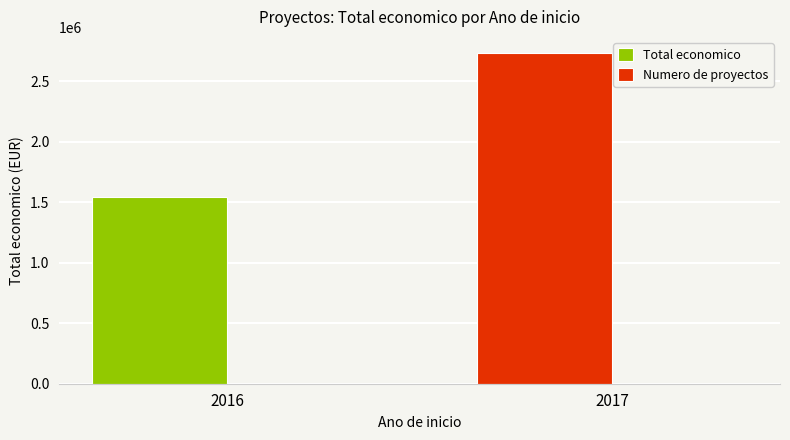

At which category does the chart reach its minimum across all series?

2016